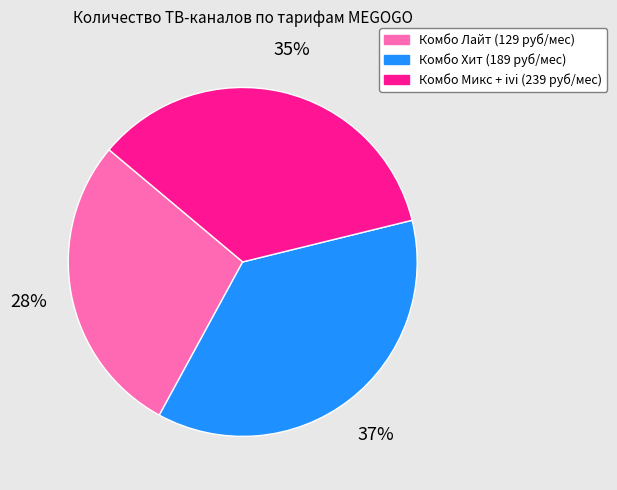

To the nearest percent, what portion does Комбо Лайт (129 руб/мес) represent?

28%